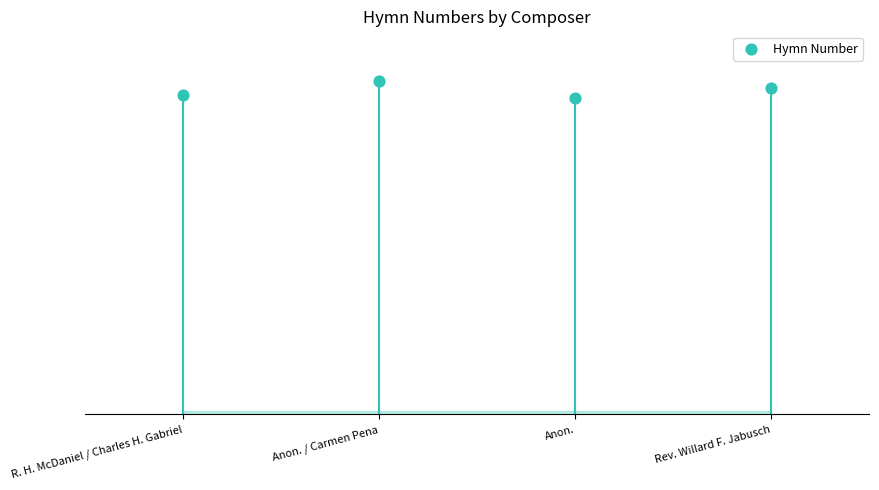

Approximately how many times larger is the value at Rev. Willard F. Jabusch compared to Anon. / Carmen Pena?

1.0